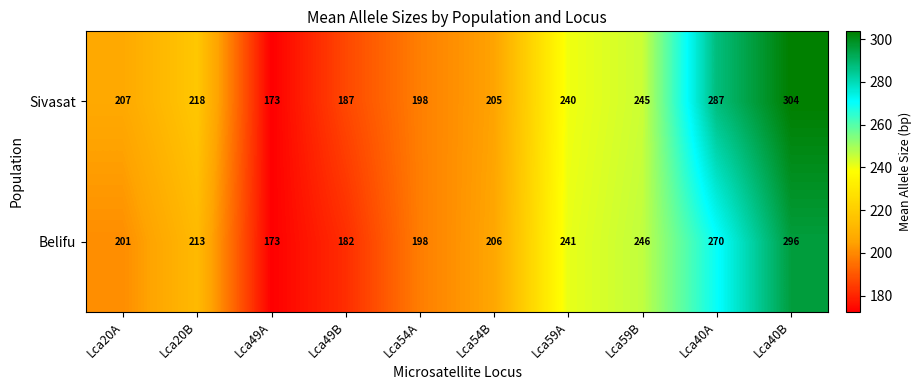

At which label is Belifu closest to 234?

Lca59A